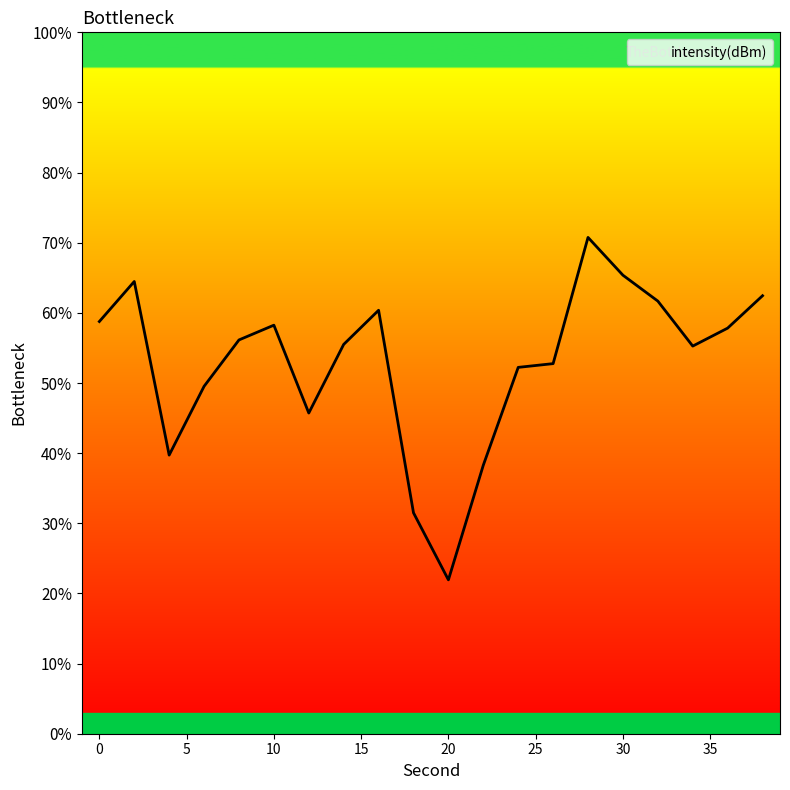

What is the greatest value displayed?

70.8